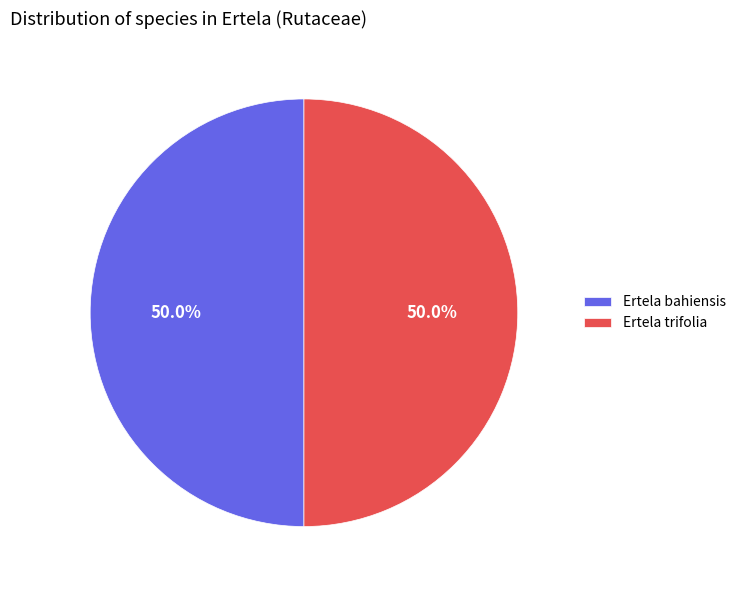

Approximately how many times larger is the value at Ertela trifolia compared to Ertela bahiensis?

1.0